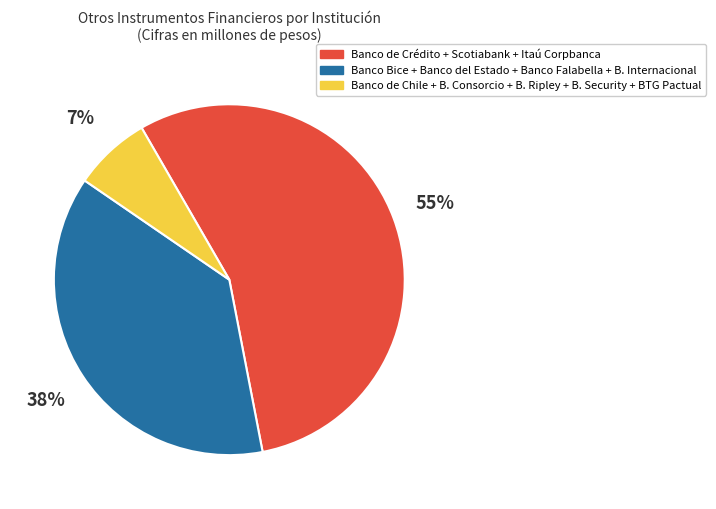

True or false: Banco de Chile + B. Consorcio + B. Ripley + B. Security + BTG Pactual accounts for 7% of the total.

True